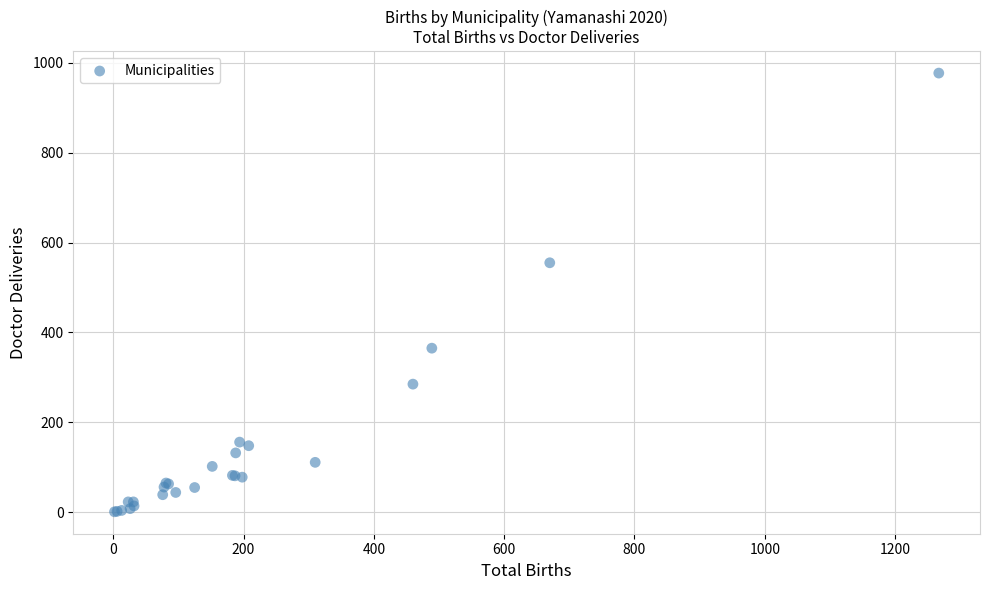

What Y value in the scatter plot is closest to 489?

555